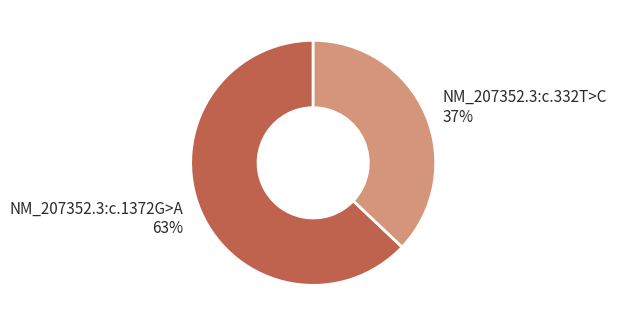

Approximately how many times larger is the value at NM_207352.3:c.1372G>A compared to NM_207352.3:c.332T>C?

1.7